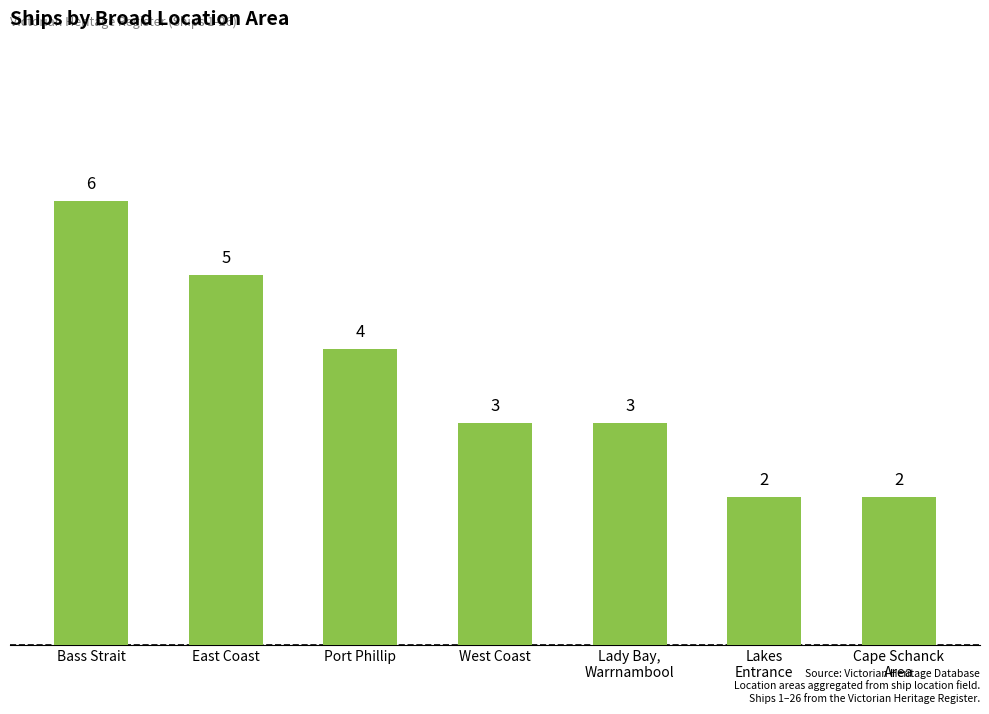

Are the bars horizontal?

No